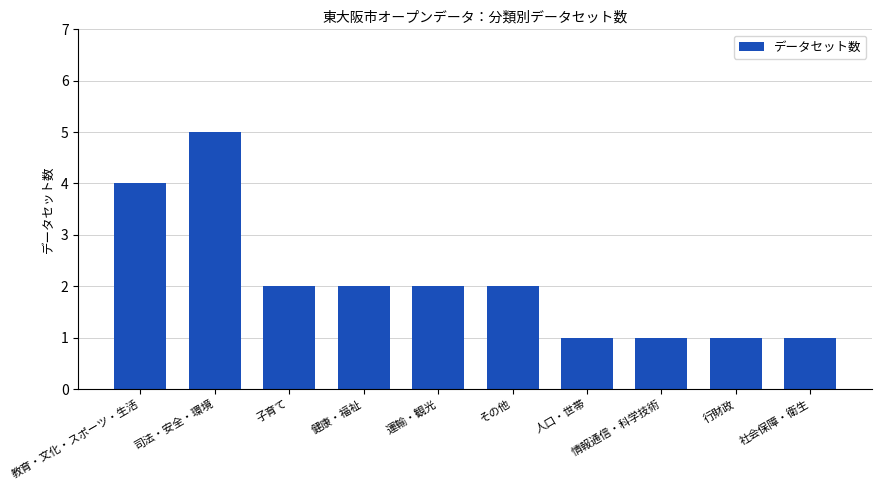

What is the sum of all values?

21